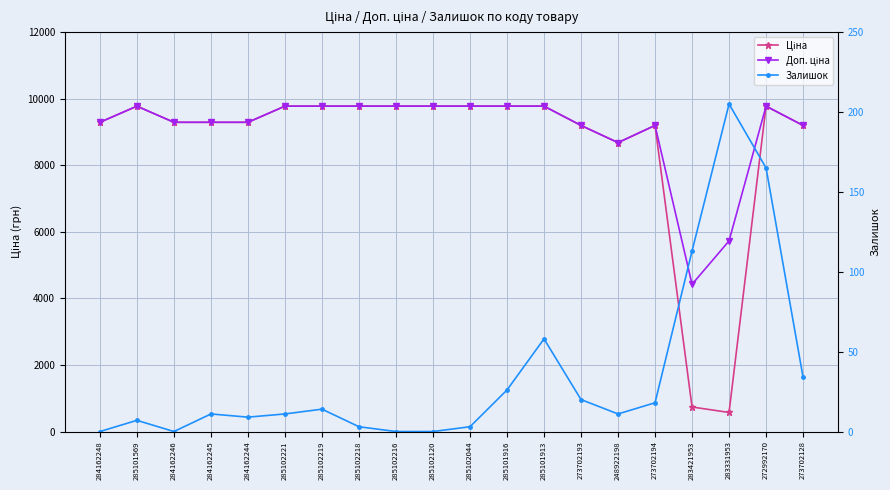

Between 248922198 and 283421953, which series saw the biggest shift?

Ціна